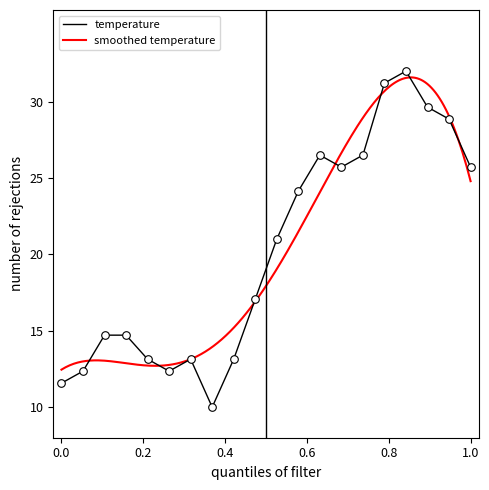

What is the minimum value for temperature?

10.0